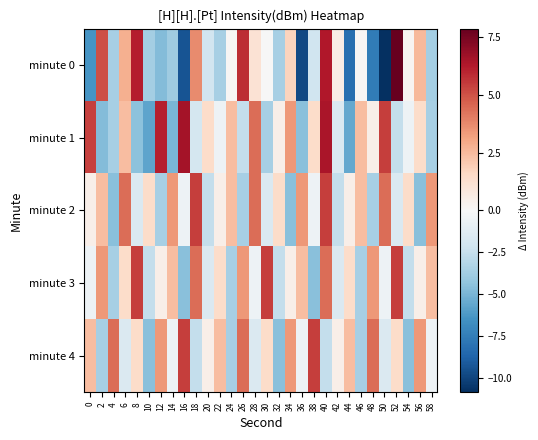

Reading left to right, transcribe all the data shown in this chart.

minute 0: 0=-6.4	2=5.1	4=-3.6	6=2.8	8=6.2	10=-3.7	12=-4.7	14=-3.9	16=-9.4	18=3.7	20=-2.1	22=-3.6	24=0.1	26=5.8	28=1.1	30=-0.1	32=-3.6	34=1.7	36=-9.8	38=-2.1	40=6.3	42=0.6	44=-8.2	46=0.1	48=-7.6	50=-10.9	52=7.9	54=0.2	56=2.6	58=-3.7
minute 1: 0=5.4	2=-4.7	4=-3.6	6=2.4	8=-4.5	10=-5.7	12=6.2	14=-5.0	16=6.5	18=-1.9	20=1.4	22=-0.6	24=2.4	26=-2.6	28=4.4	30=-3.6	32=0.4	34=3.4	36=-4.6	38=1.4	40=6.4	42=-1.6	44=-5.6	46=2.4	48=0.4	50=5.4	52=-2.6	54=-0.6	56=1.4	58=-3.6
minute 2: 0=0.4	2=2.4	4=-4.6	6=4.4	8=-1.6	10=1.4	12=-3.6	14=3.4	16=-0.6	18=5.4	20=-2.6	22=0.4	24=2.4	26=-3.6	28=4.4	30=-1.6	32=1.4	34=-4.6	36=3.4	38=-0.6	40=5.4	42=-2.6	44=0.4	46=2.4	48=-3.6	50=4.4	52=-1.6	54=1.4	56=-4.6	58=3.4
minute 3: 0=-0.6	2=3.4	4=-3.6	6=1.4	8=5.4	10=-2.6	12=0.4	14=2.4	16=-4.6	18=4.4	20=-1.6	22=1.4	24=-3.6	26=3.4	28=-0.6	30=5.4	32=-2.6	34=0.4	36=2.4	38=-4.6	40=4.4	42=-1.6	44=1.4	46=-3.6	48=3.4	50=-0.6	52=5.4	54=-2.6	56=0.4	58=2.4
minute 4: 0=2.4	2=-3.6	4=4.4	6=-1.6	8=1.4	10=-4.6	12=3.4	14=-0.6	16=5.4	18=-2.6	20=0.4	22=2.4	24=-3.6	26=4.4	28=-1.6	30=1.4	32=-4.6	34=3.4	36=-0.6	38=5.4	40=-2.6	42=0.4	44=2.4	46=-3.6	48=4.4	50=-1.6	52=1.4	54=-4.6	56=3.4	58=-0.6